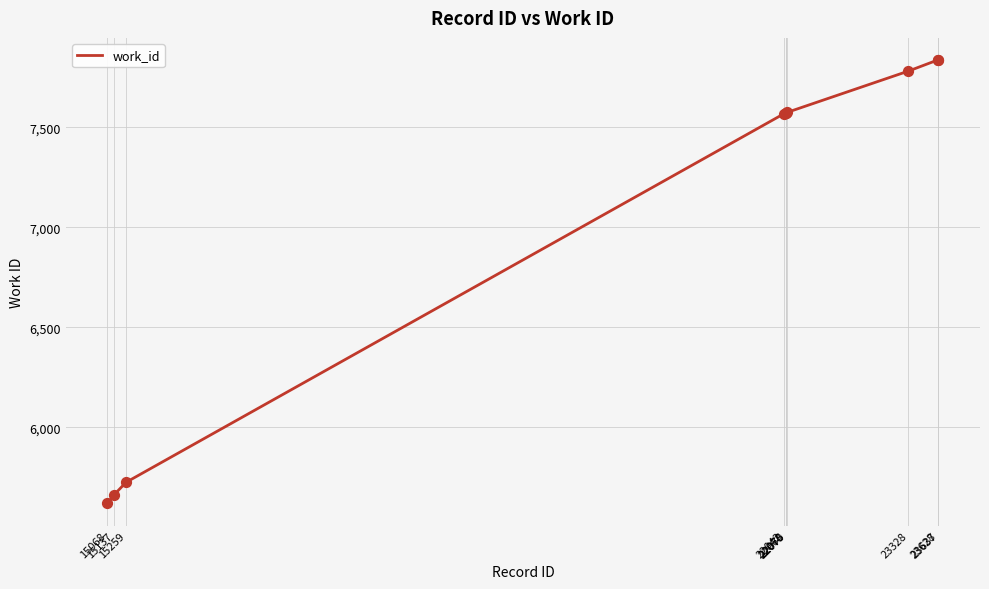

Between 15259 and 23637, which is larger?

23637